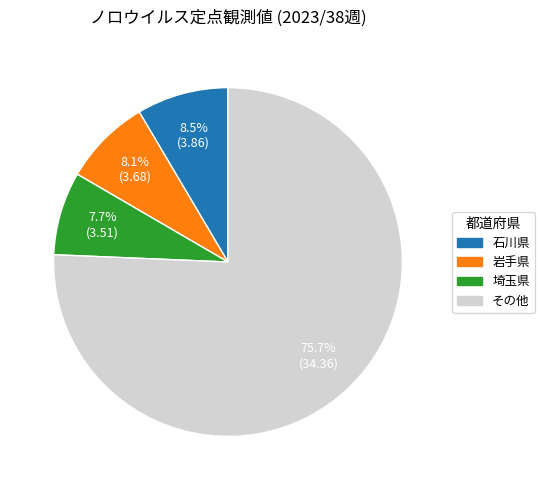

Is there a majority slice in this chart?

Yes